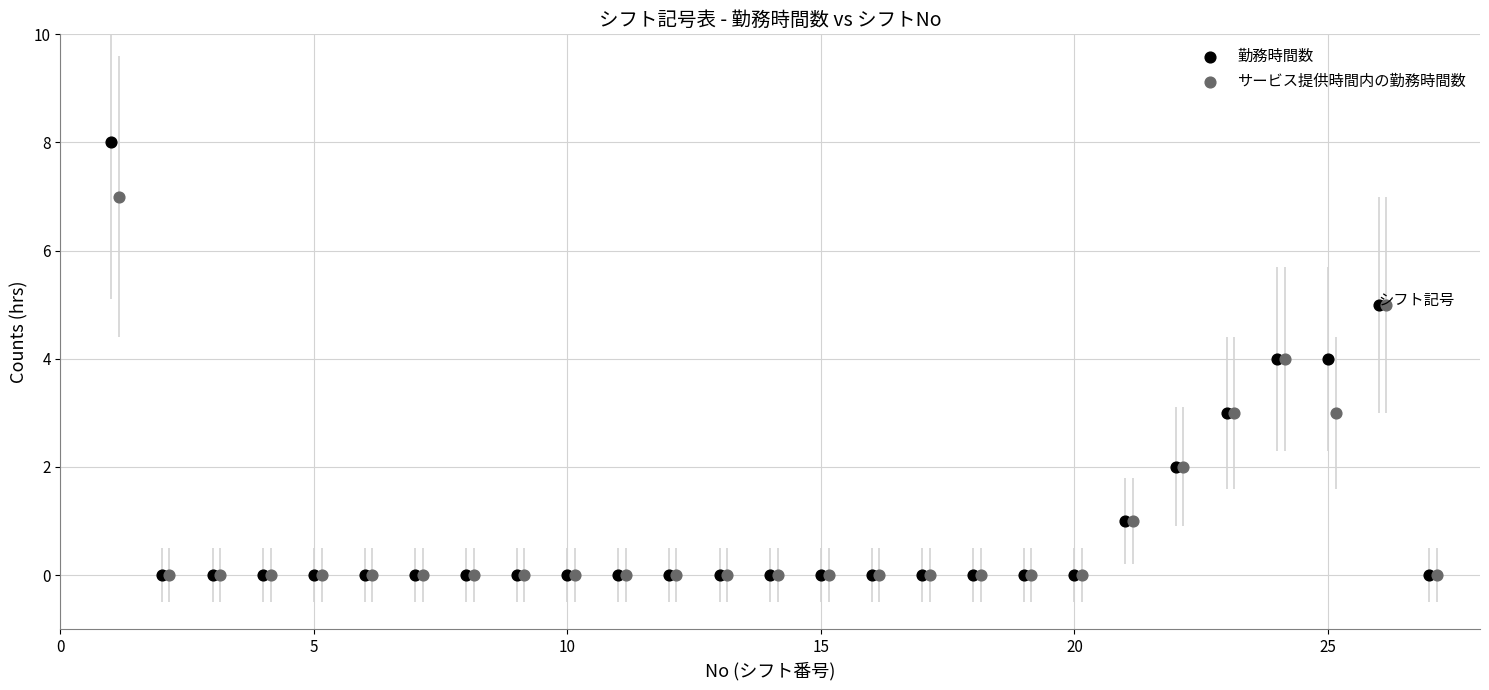

Which series contains the highest Y value?

勤務時間数